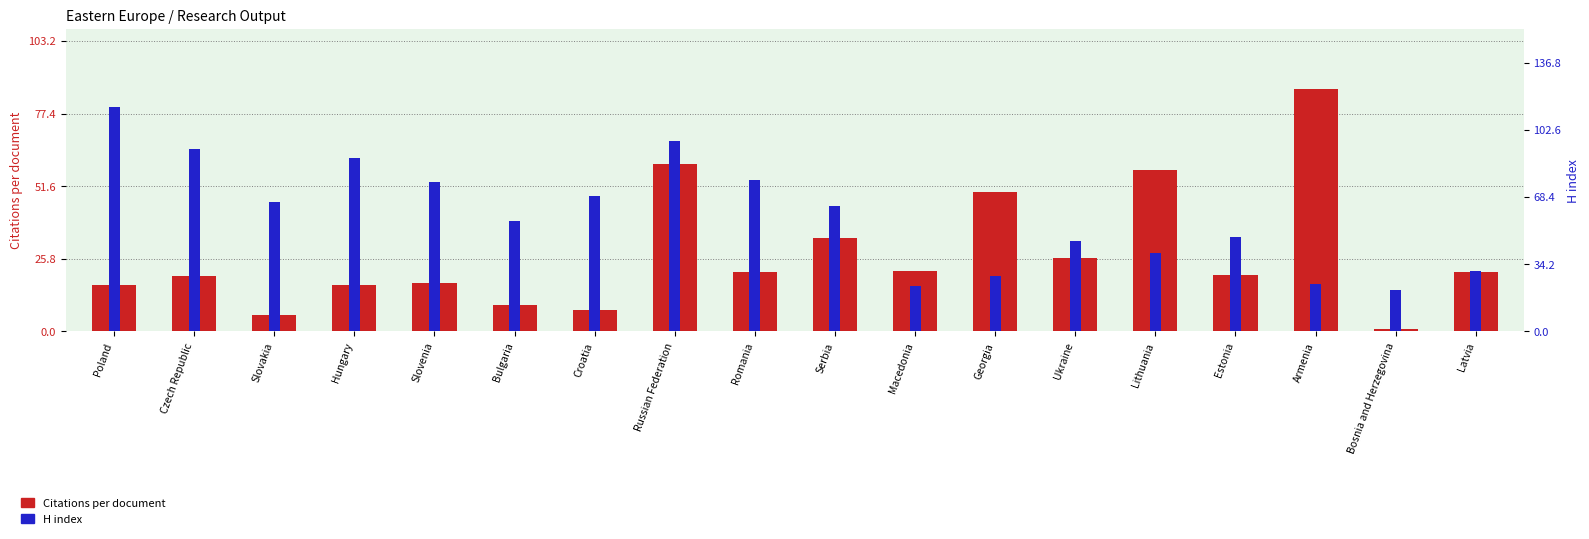

What is the label of the 6th bar from the right?

Ukraine